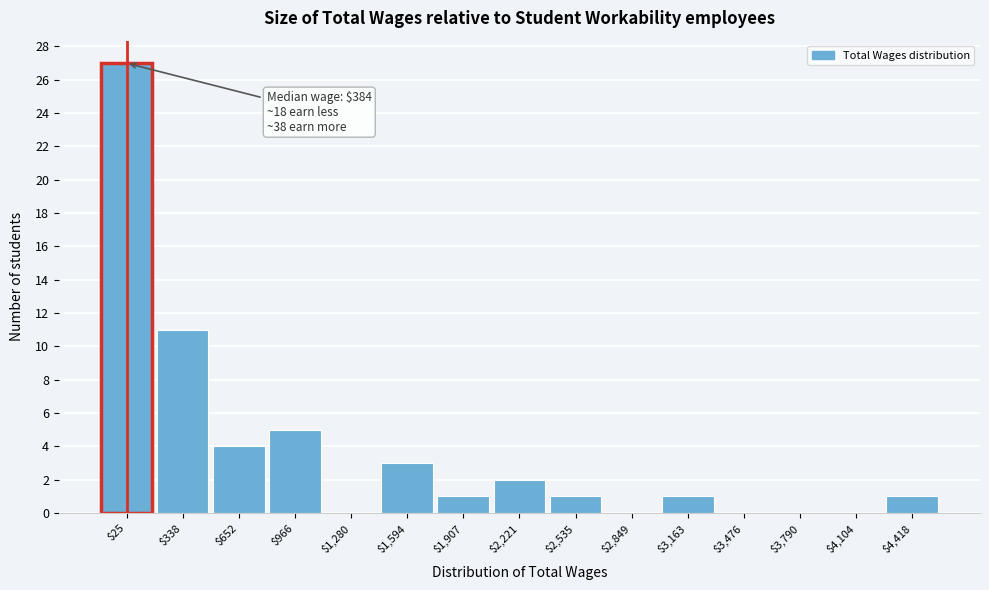

Which category has the highest value across all series?

$25